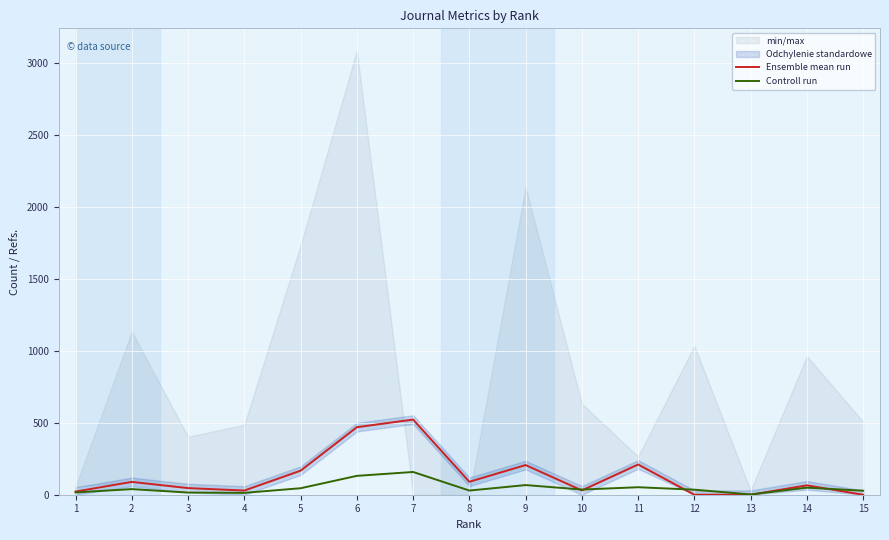

The value of Controll run at 12 is 12. True or false?

False